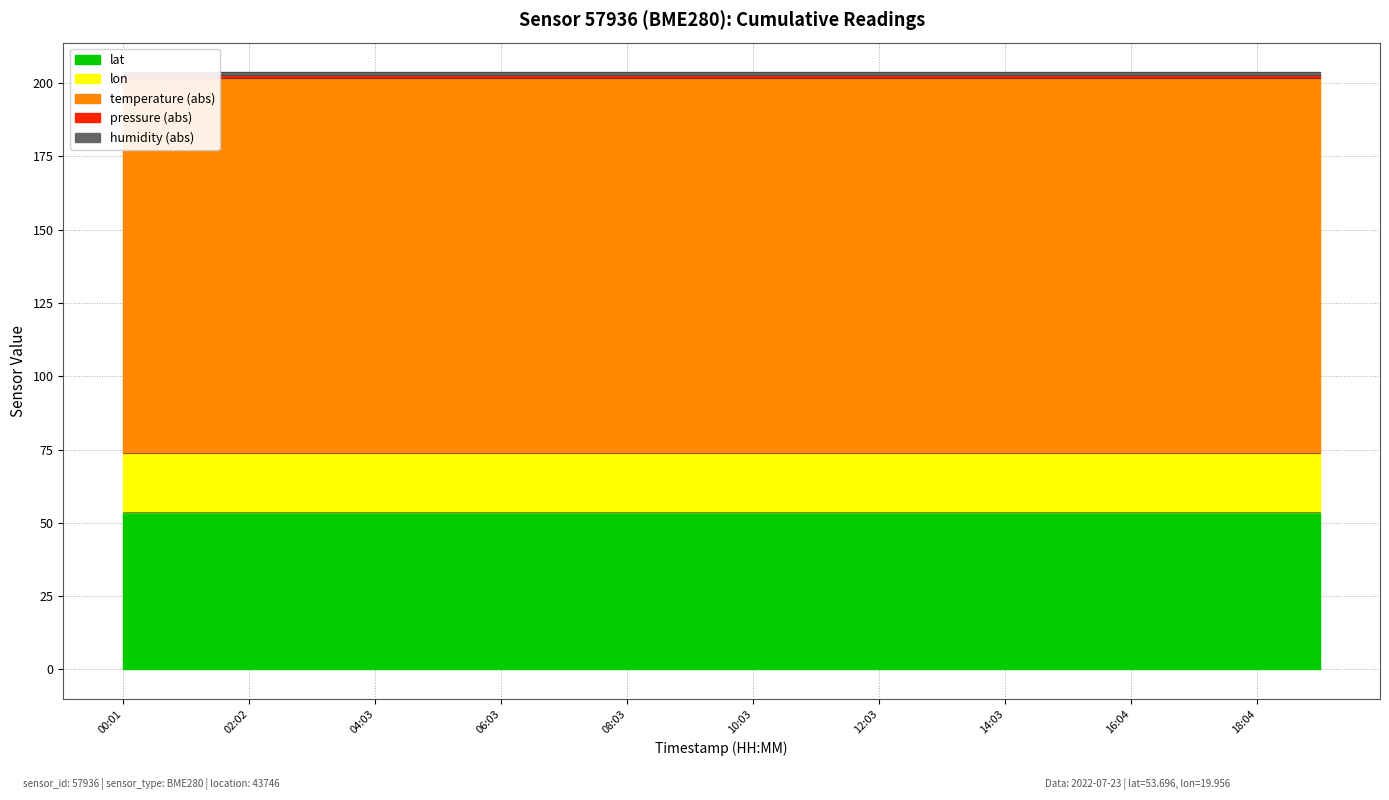

Is the value of humidity at 04:03 greater than the value of lat at 08:03?

No